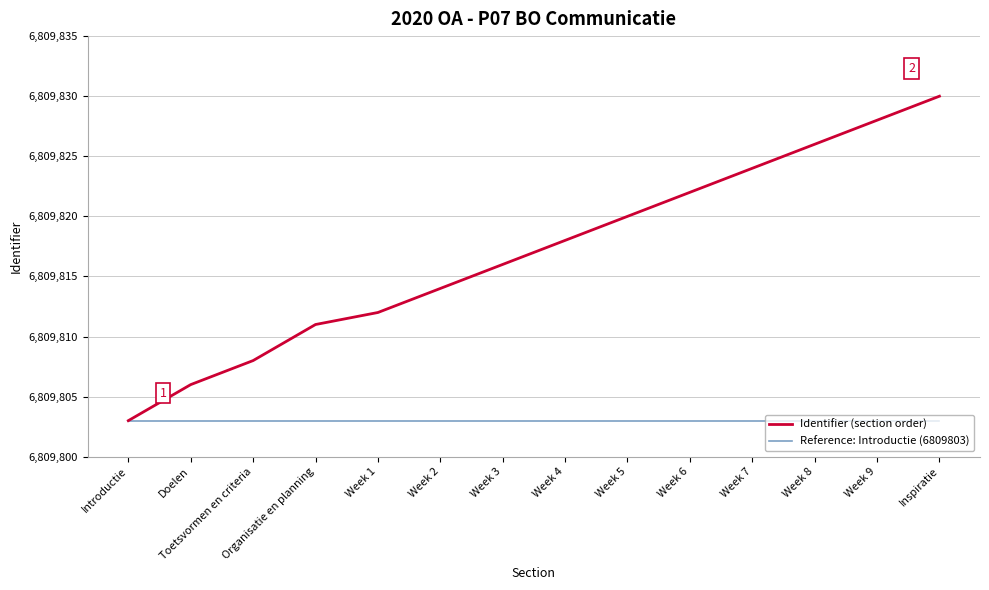

At how many categories does at least one series exceed 6809805?

13